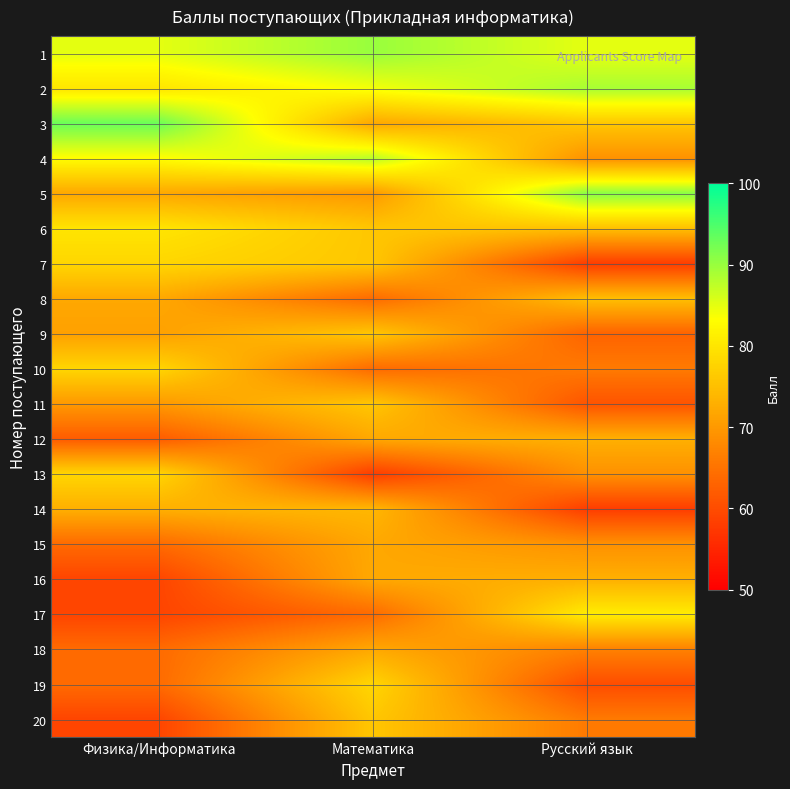

List the series in order of their peak value, lowest first.

15, 18, 12, 16, 14, 8, 9, 11, 20, 7, 10, 13, 19, 6, 17, 4, 2, 1, 5, 3